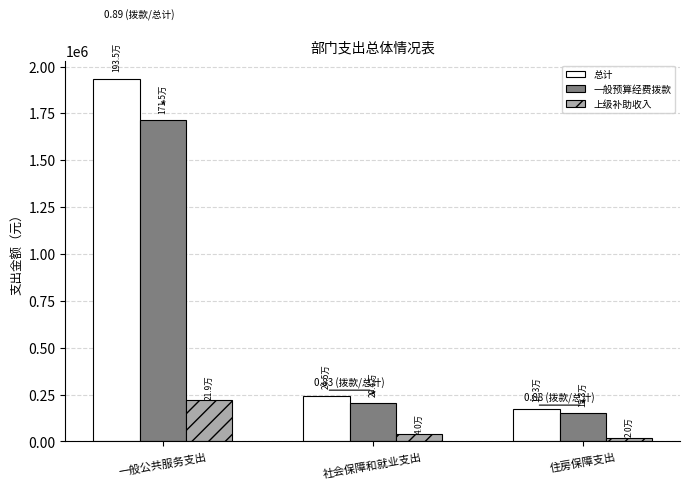

Reading left to right, transcribe all the data shown in this chart.

总计: 1934641.1	244509.6	173276.3
一般预算经费拨款: 1715276.7	204085.9	153064.4
上级补助收入: 219364.5	40423.7	20211.8